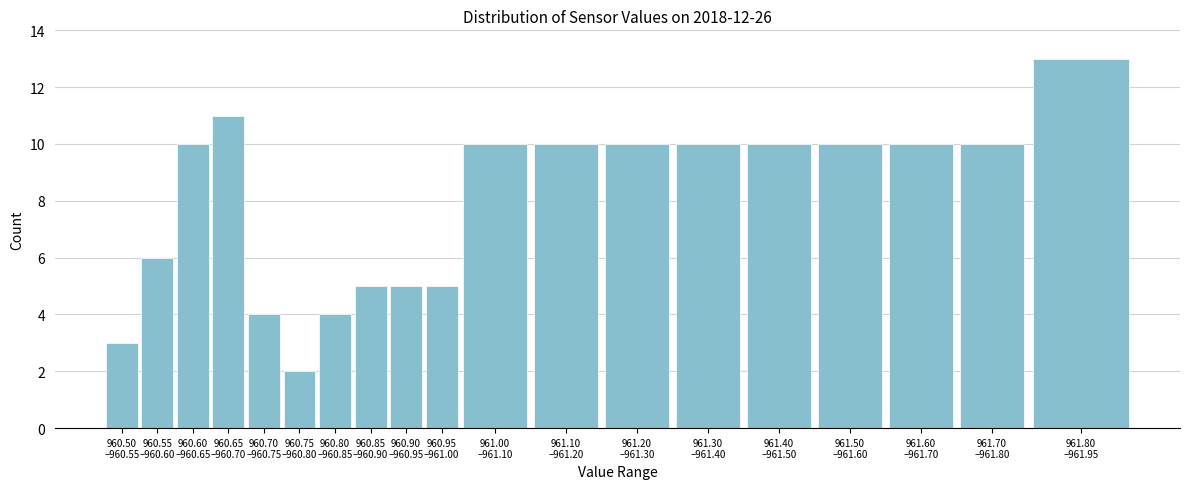

Reading left to right, what are all the values shown in this chart?

3	6	10	11	4	2	4	5	5	5	10	10	10	10	10	10	10	10	13